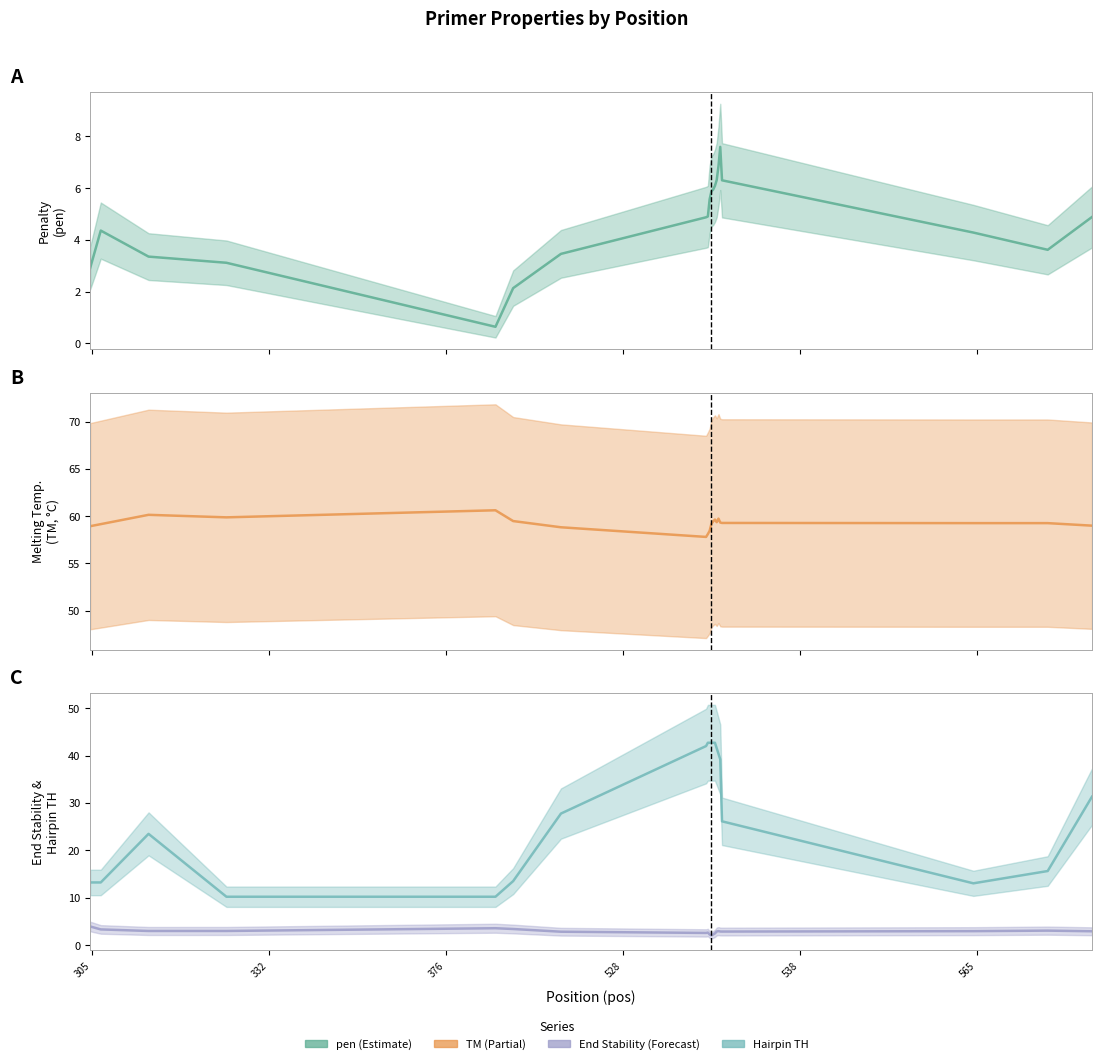

List the series in order of their peak value, highest first.

PRIMER_LEFT_0_TM, PRIMER_LEFT_0_HAIRPIN_TH, pen, PRIMER_LEFT_0_END_STABILITY